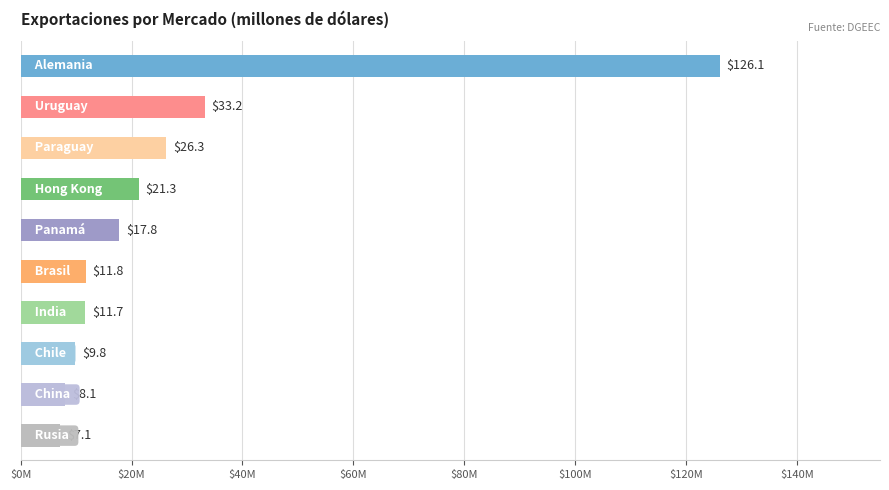

Does the chart contain any negative values?

No